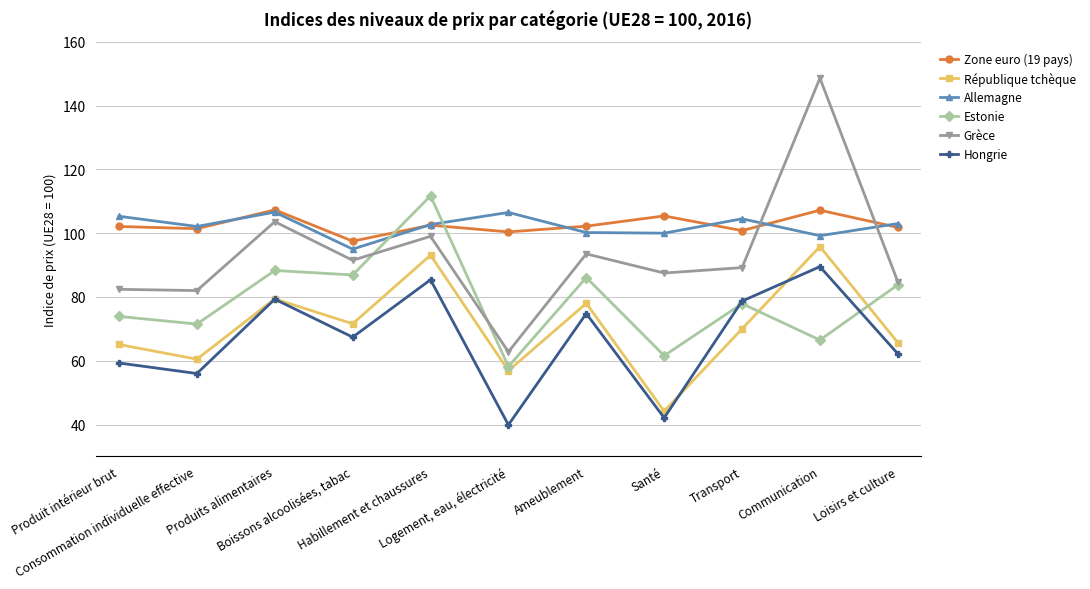

Which series has the widest spread of values?

Grèce